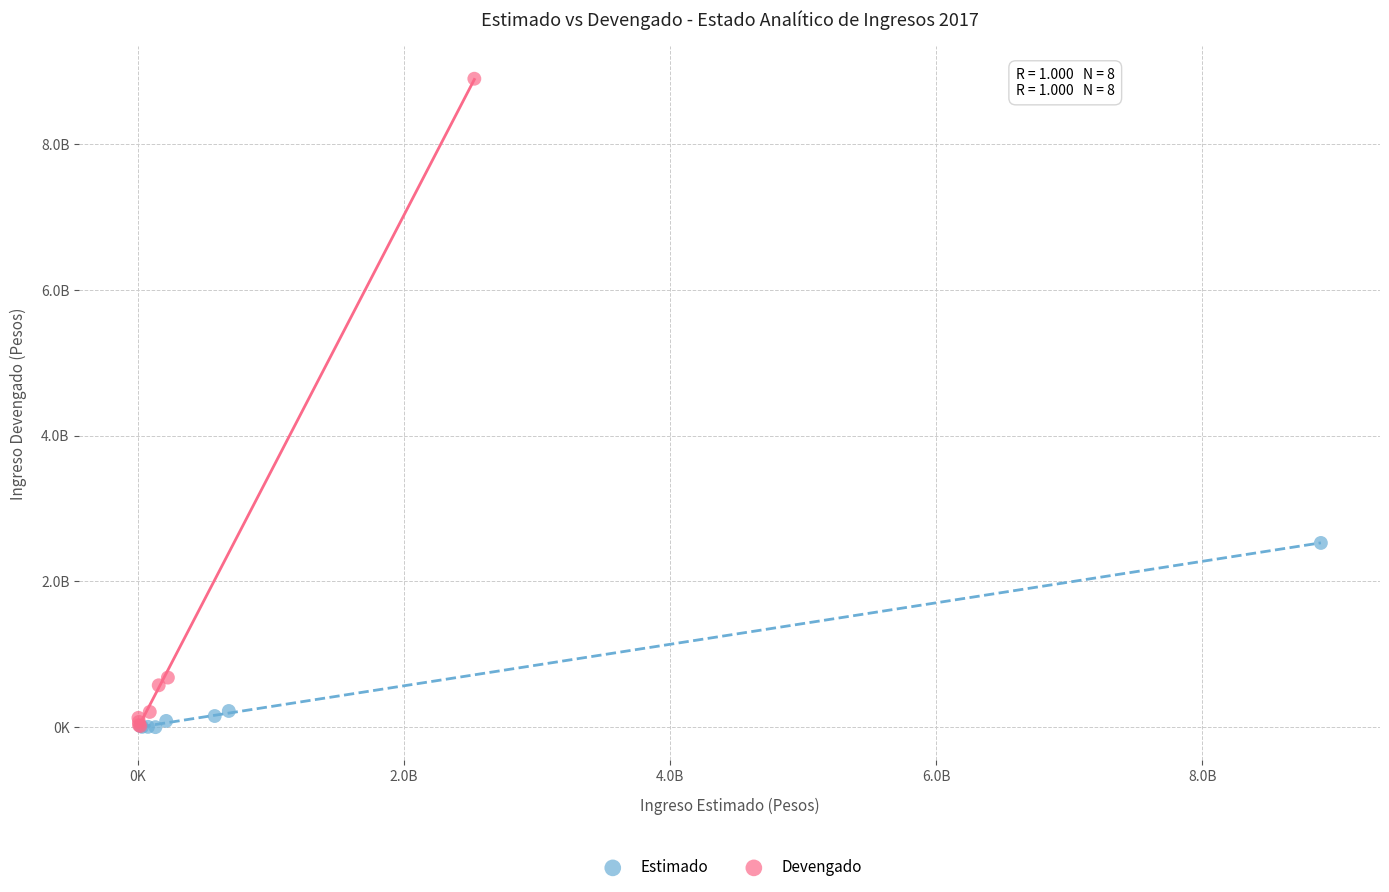

What are all the series names shown in the legend?

Estimado, Devengado